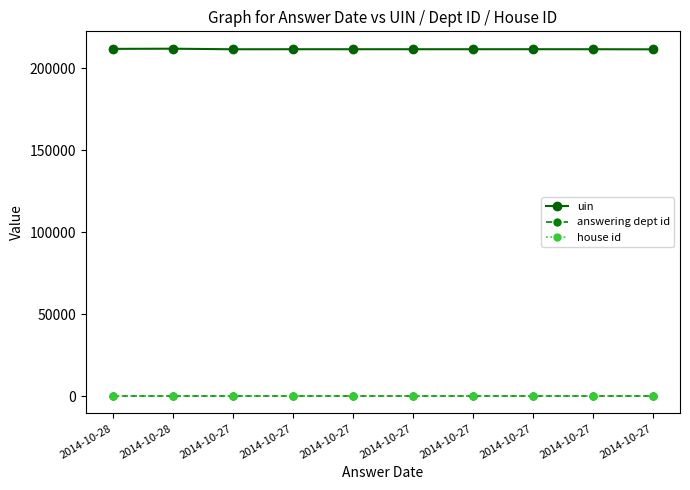

Which series has the largest range (max minus min)?

uin